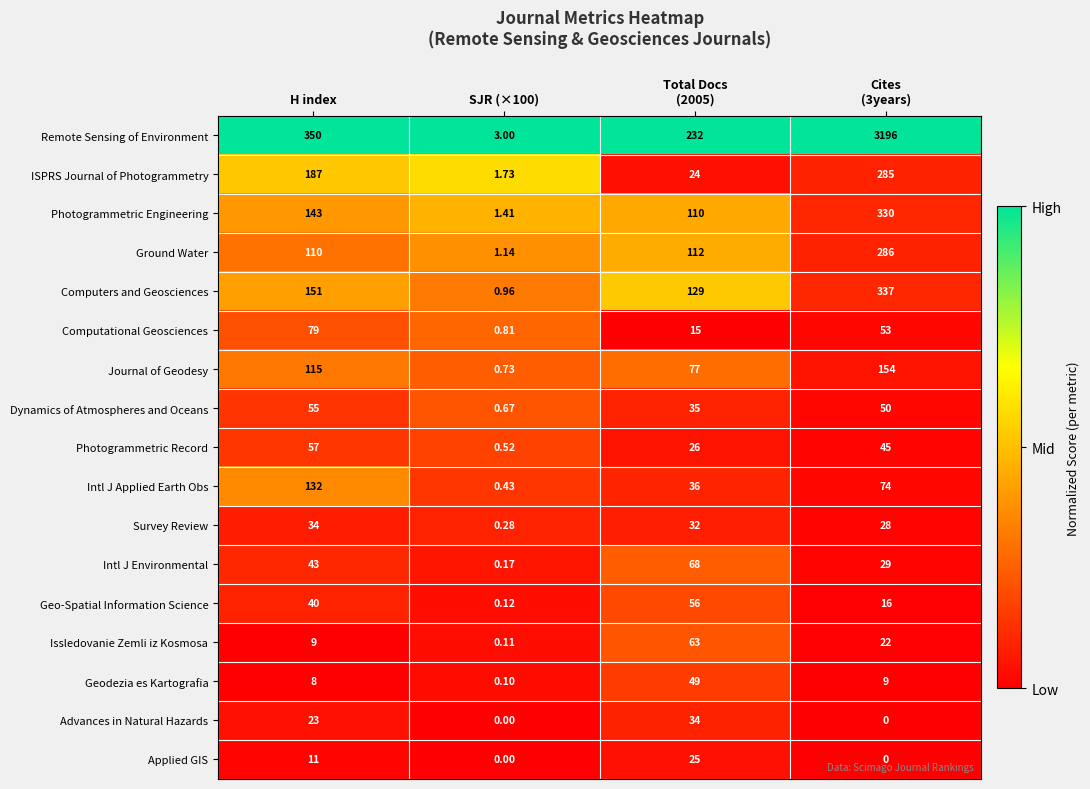

Which series has the largest total across all categories?

Remote Sensing of Environment